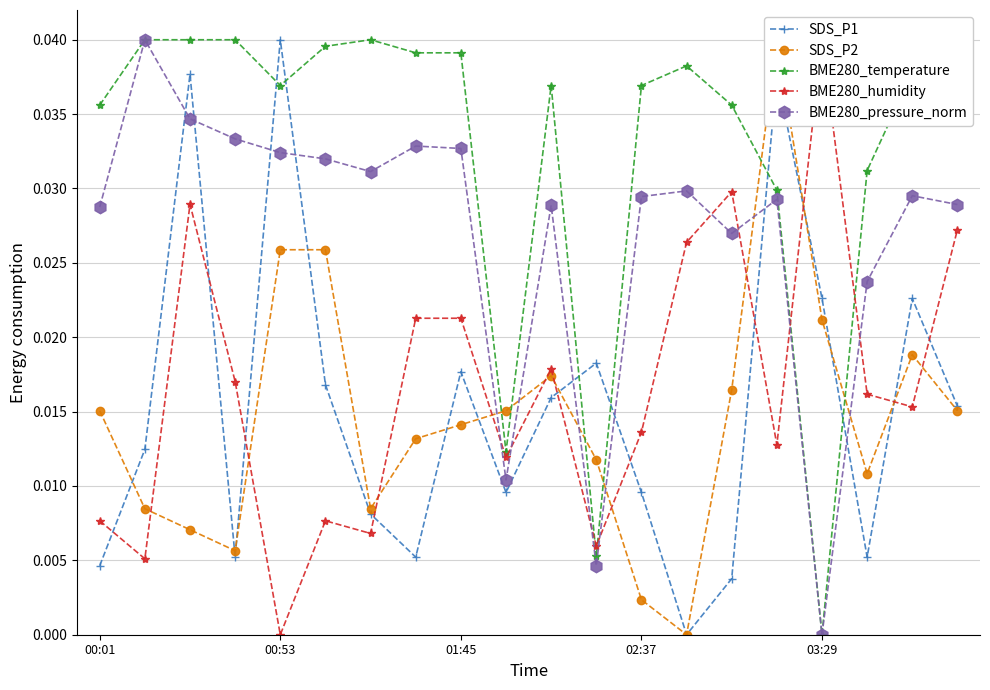

True or false: SDS_P1 and BME280_temperature intersect in this chart.

True